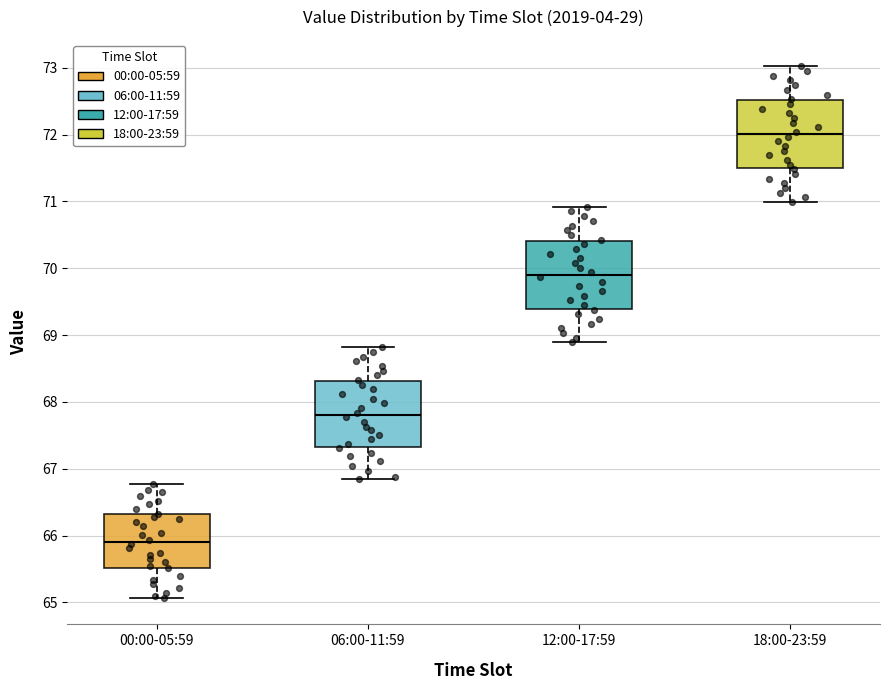

Reading left to right, read every box against the y-axis: the position of its median line, the range the box covers, and the ends of its whiskers. The values are not printed on the chart, so give them approximately, as read against the axis.

00:00-05:59: median 65.9, box 65.5 to 66.3, whiskers 65.1 to 66.8
06:00-11:59: median 67.8, box 67.3 to 68.3, whiskers 66.9 to 68.8
12:00-17:59: median 69.9, box 69.4 to 70.4, whiskers 68.9 to 70.9
18:00-23:59: median 72.0, box 71.5 to 72.5, whiskers 71.0 to 73.0